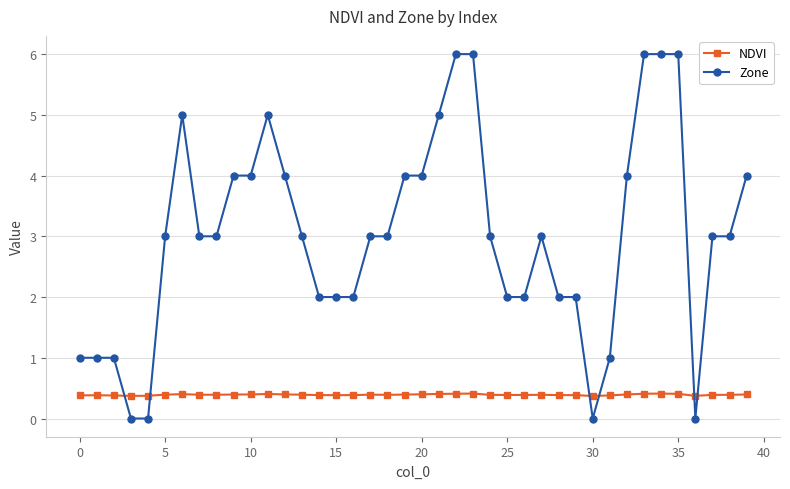

Rank the series by their maximum value, from lowest to highest.

NDVI, Zone